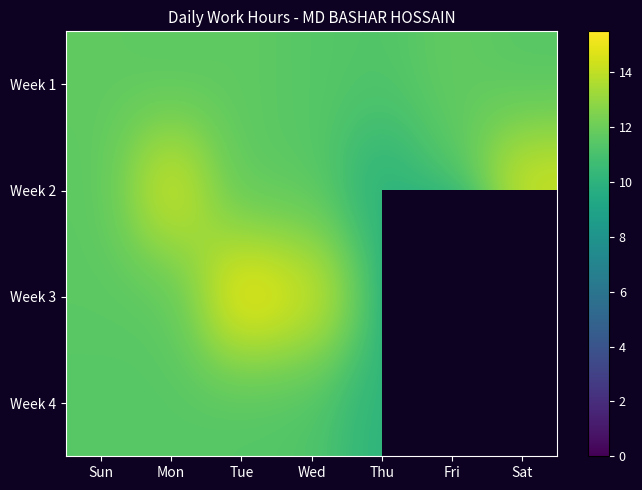

Where is Week 1 nearest to the value 11?

Thu